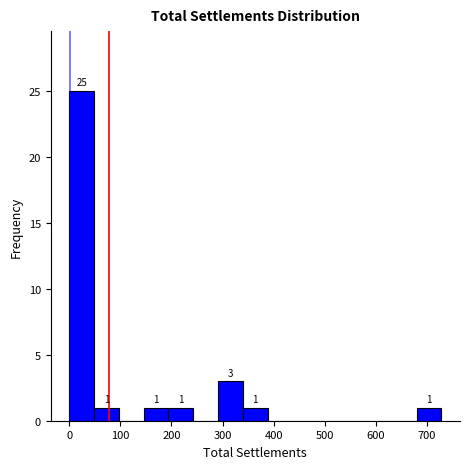

Which range on the x-axis has the tallest bar?

0 to 50